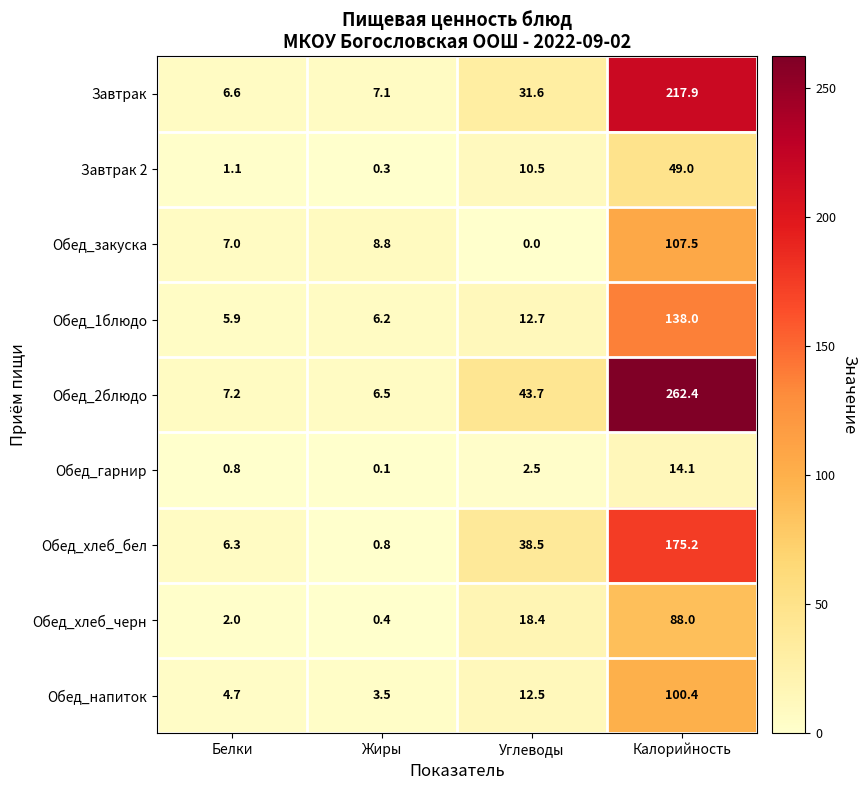

At which label does Завтрак 2 reach its peak?

Калорийность